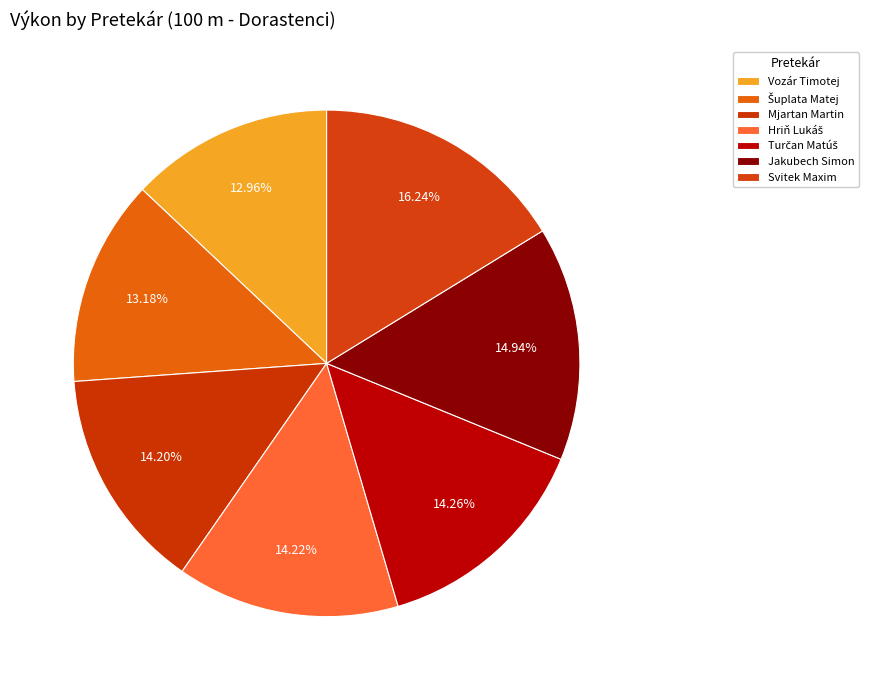

The Šuplata Matej slice represents 19% of the pie. True or false?

False